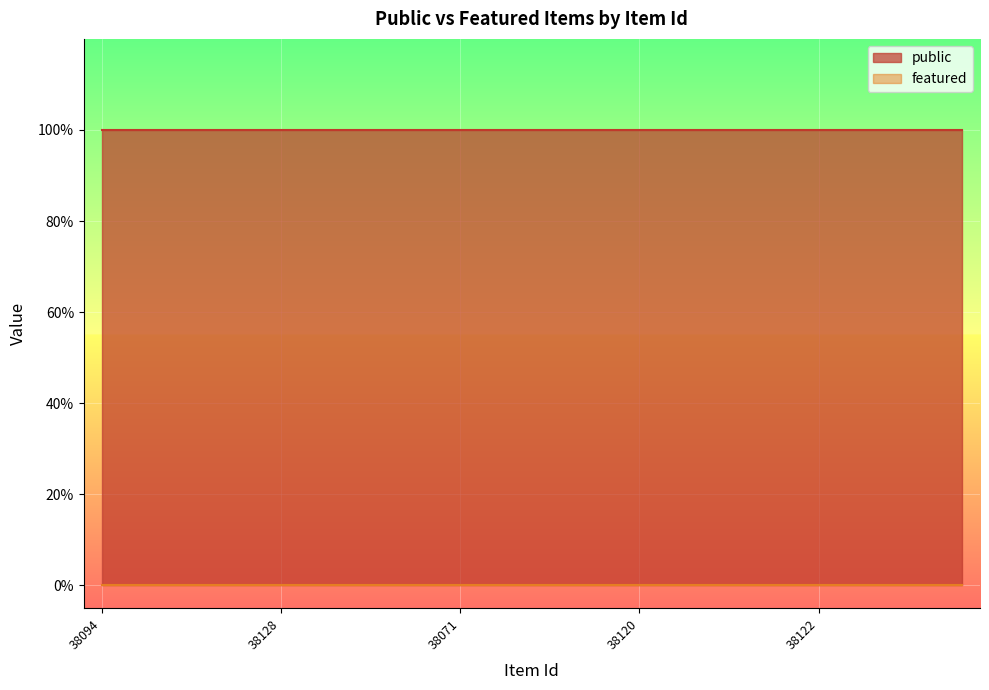

The value of public at 38122 is 1. True or false?

True